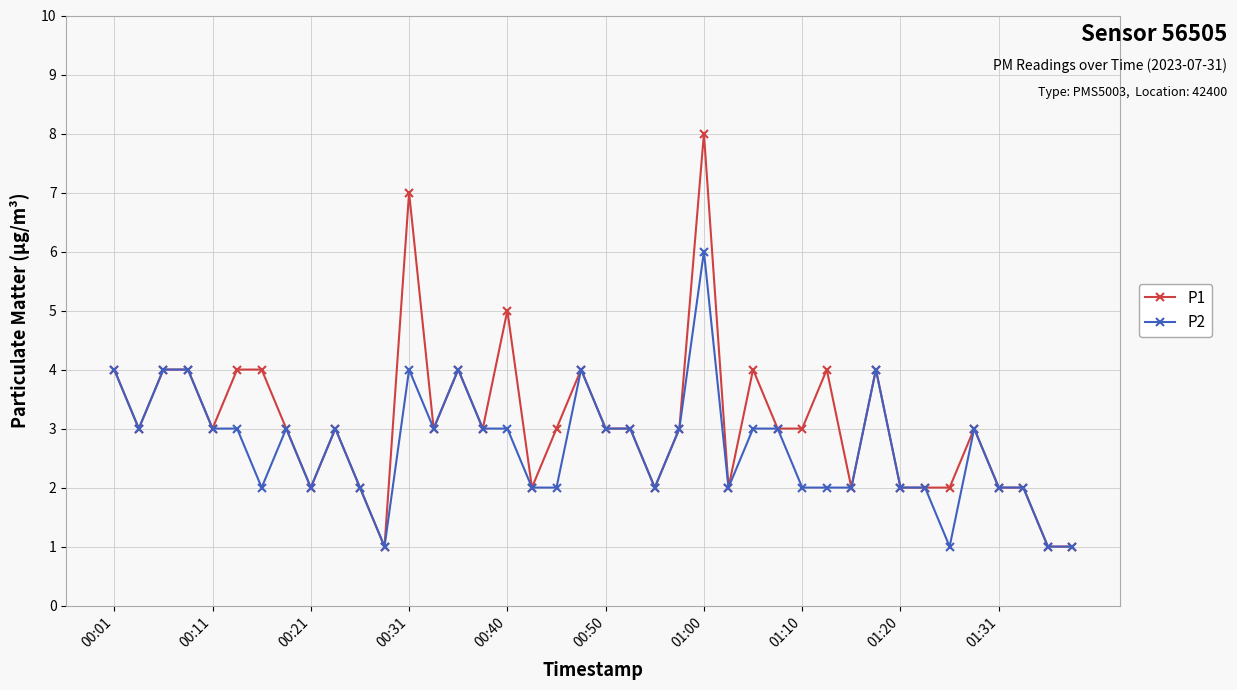

True or false: P1 has more than 1 points higher than both neighbors.

True